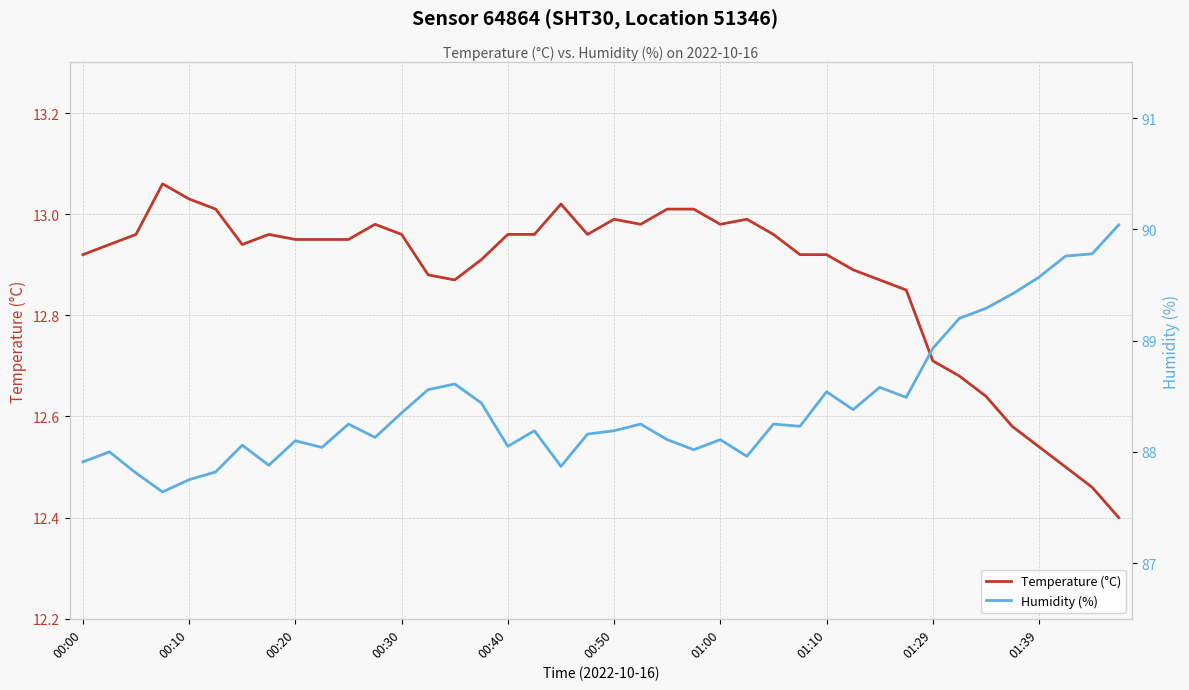

How many data points in Humidity (%) are above 88?

31